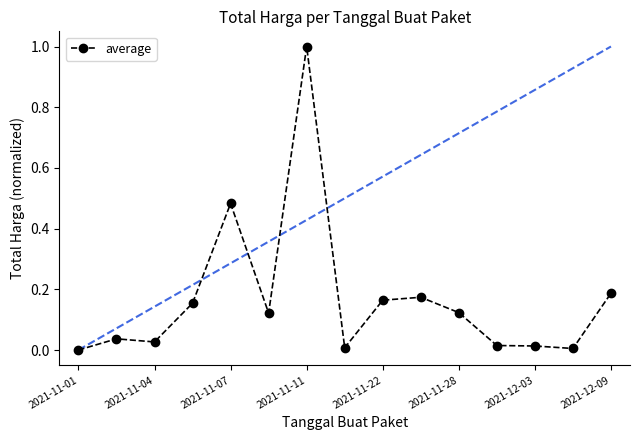

Does the chart have visible grid lines?

No